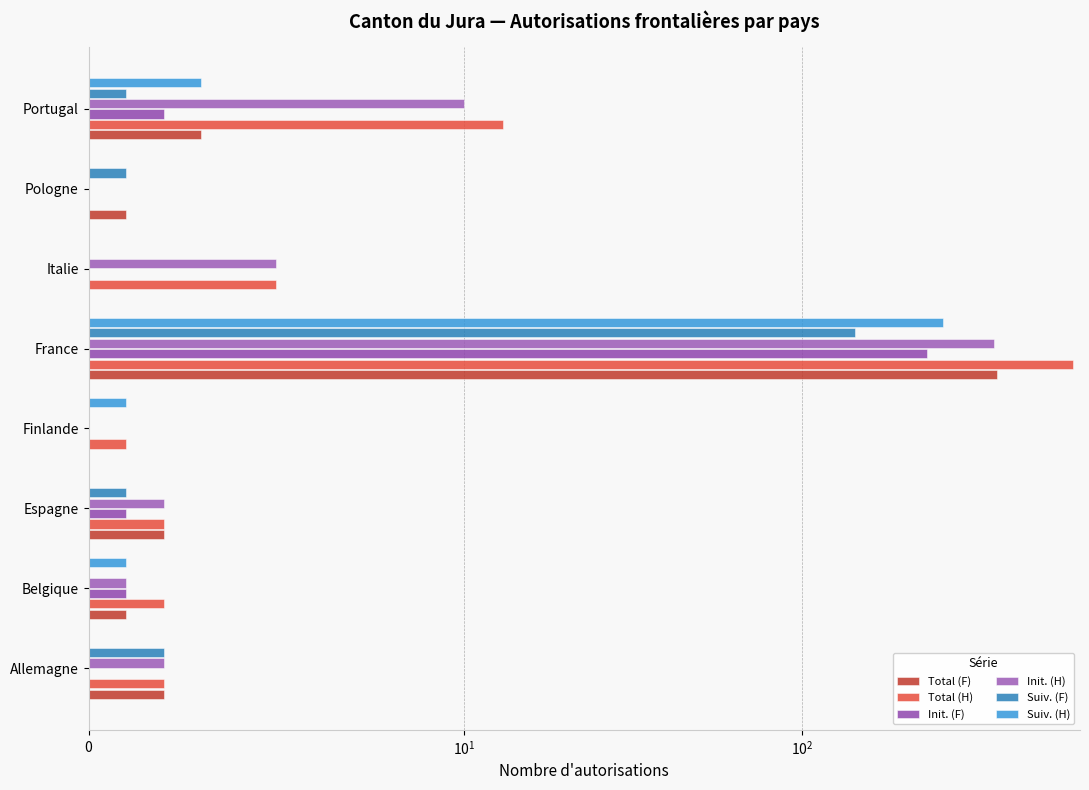

The Init. (H) series shows 4 at Espagne. True or false?

False